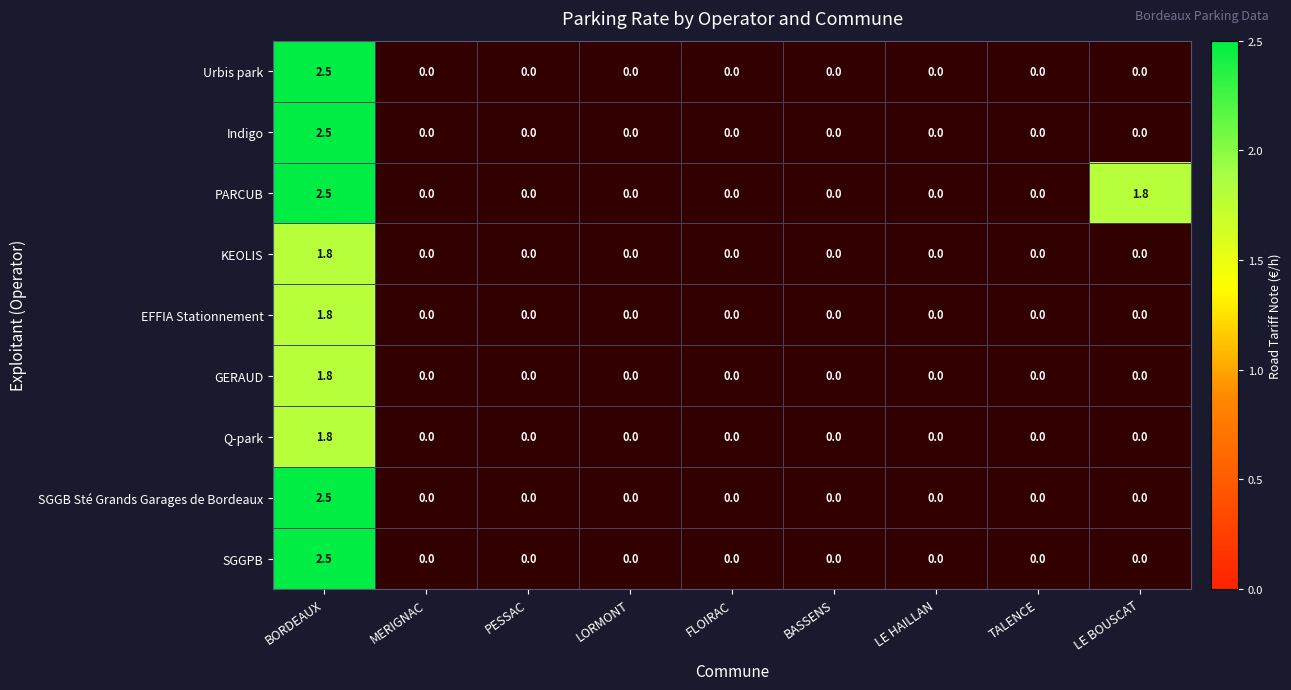

At which category is the sum across all series the highest?

BORDEAUX